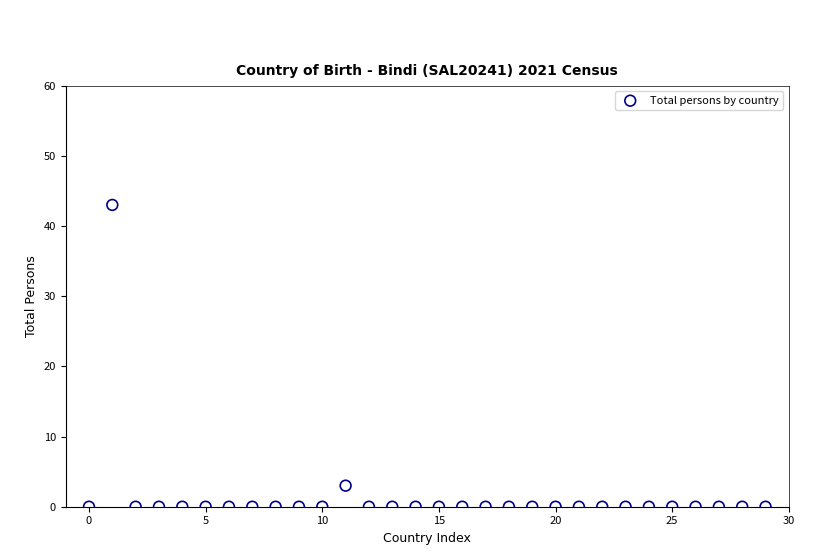

What is the range of Y values (max minus min)?

43